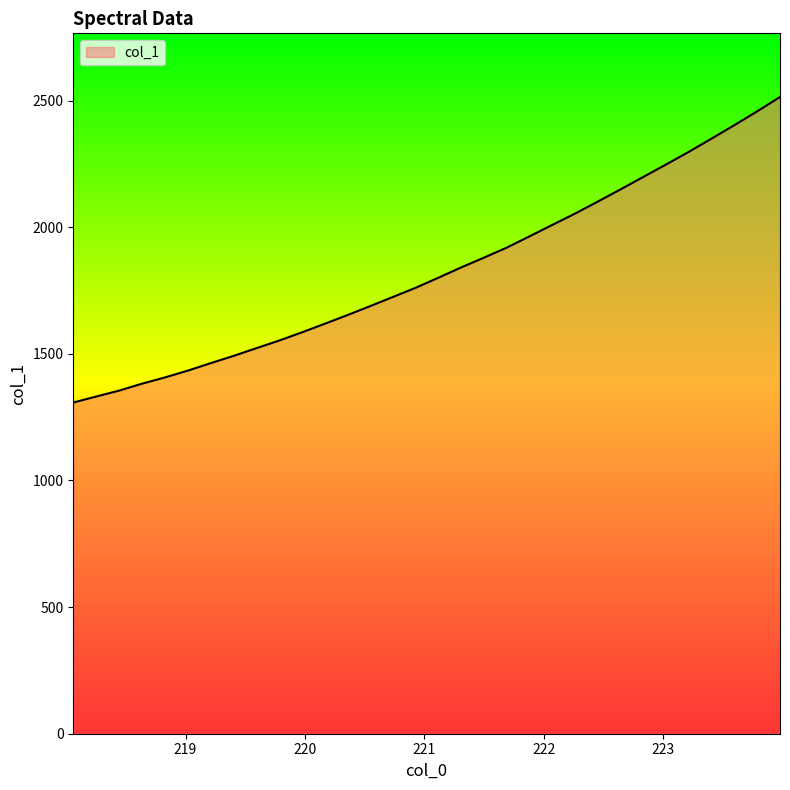

How many values exceed 1800?

16